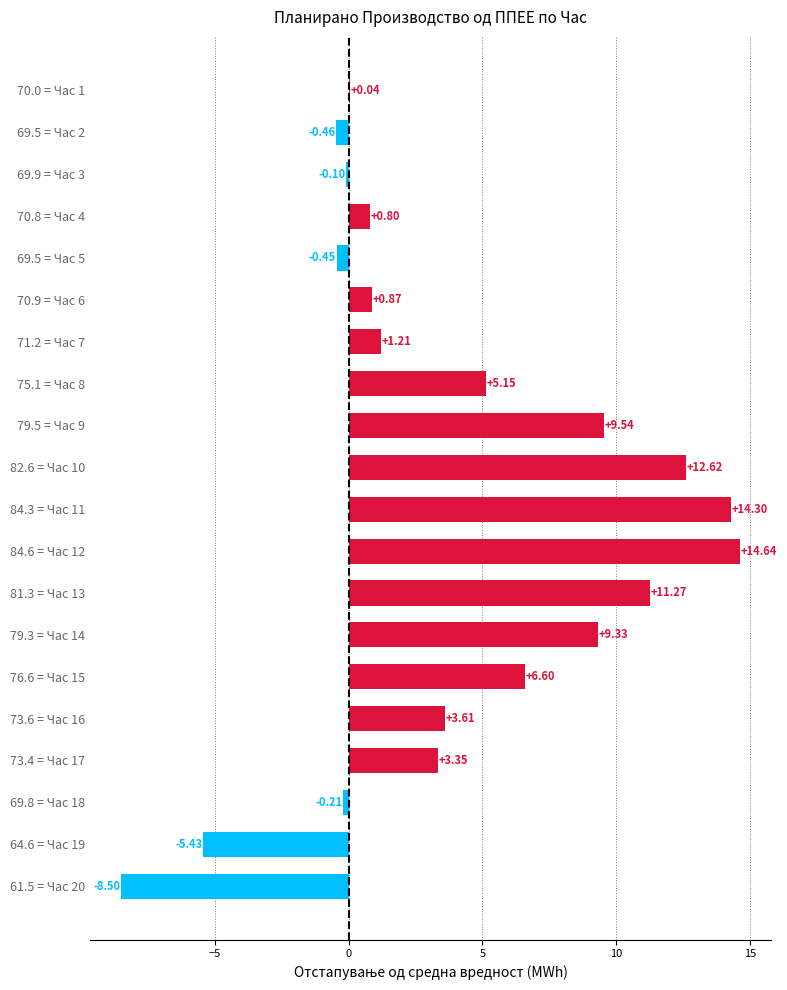

What is the change in value from 71.2 = Час 7 to 73.6 = Час 16?

+2.4